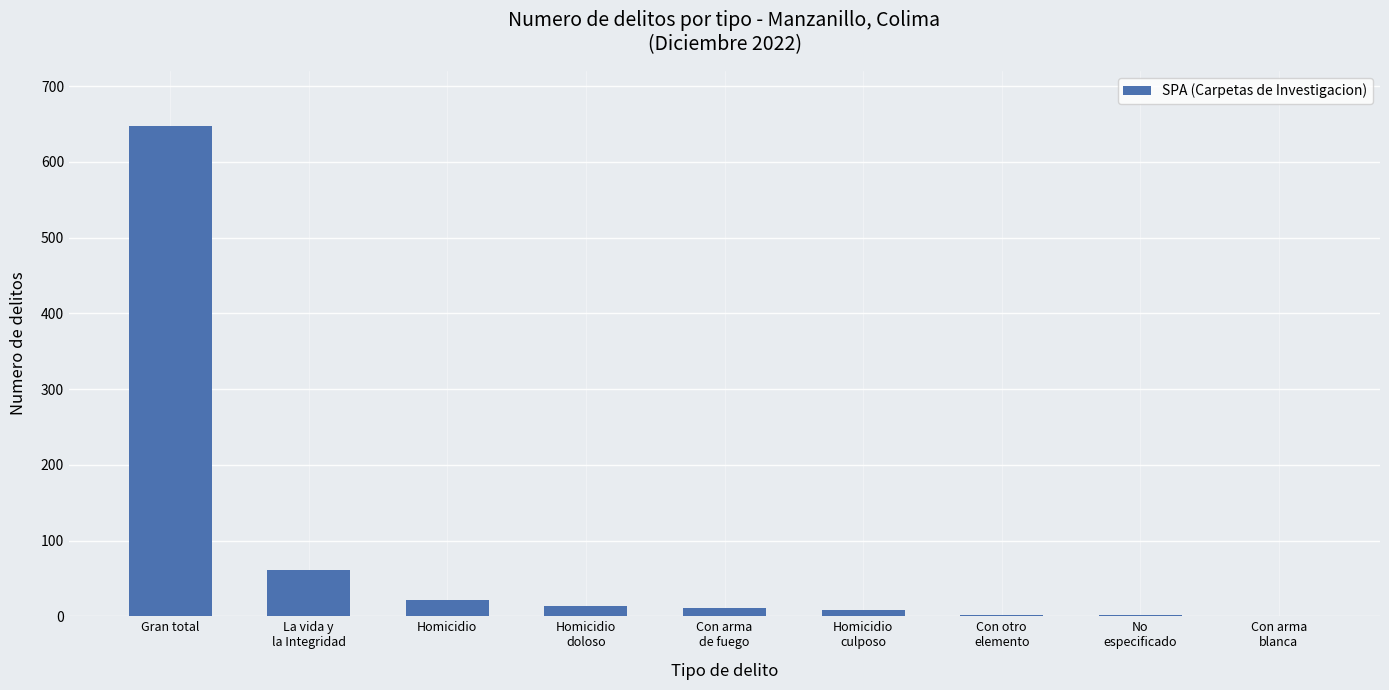

Is it true that the value at Gran total is 647?

True